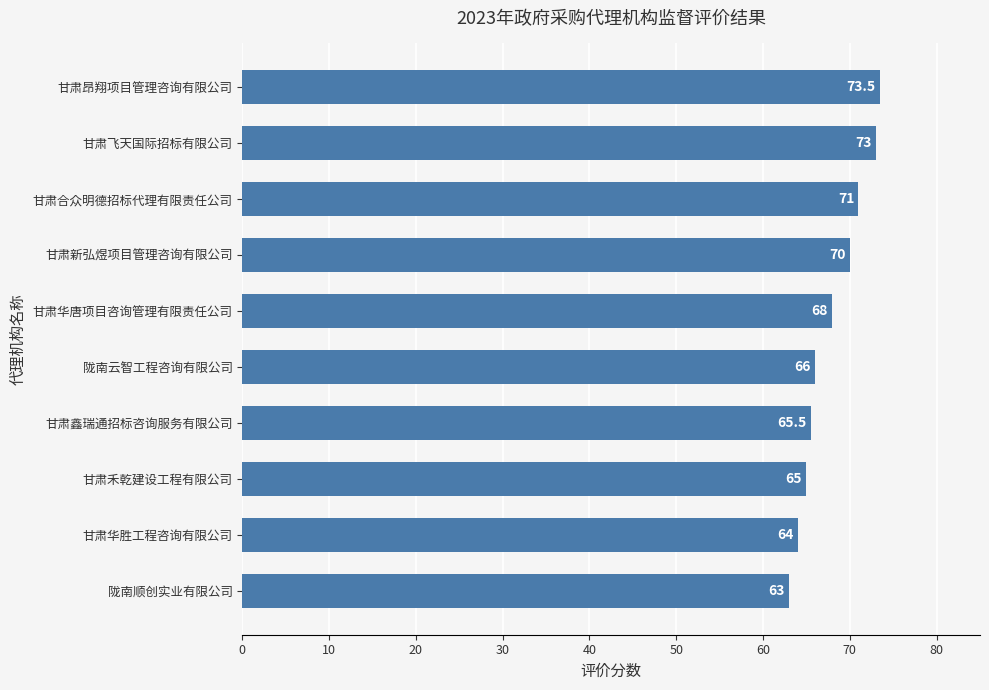

Rank the categories by value from lowest to highest.

陇南顺创实业有限公司, 甘肃华胜工程咨询有限公司, 甘肃禾乾建设工程有限公司, 甘肃鑫瑞通招标咨询服务有限公司, 陇南云智工程咨询有限公司, 甘肃华唐项目咨询管理有限责任公司, 甘肃新弘煜项目管理咨询有限公司, 甘肃合众明德招标代理有限责任公司, 甘肃飞天国际招标有限公司, 甘肃昂翔项目管理咨询有限公司